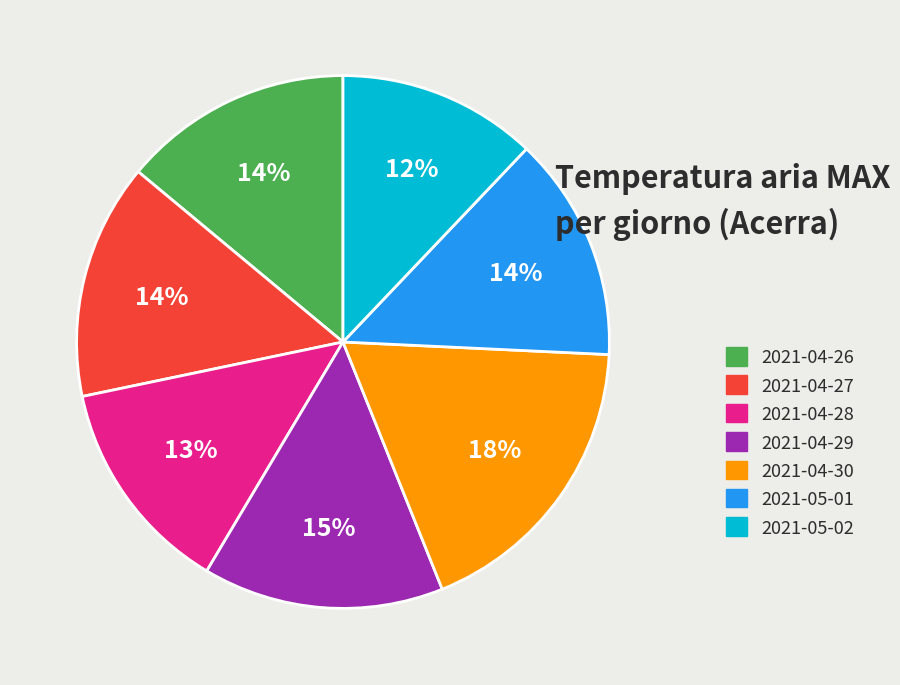

To the nearest percent, what percentage of the pie is 2021-04-30?

18%